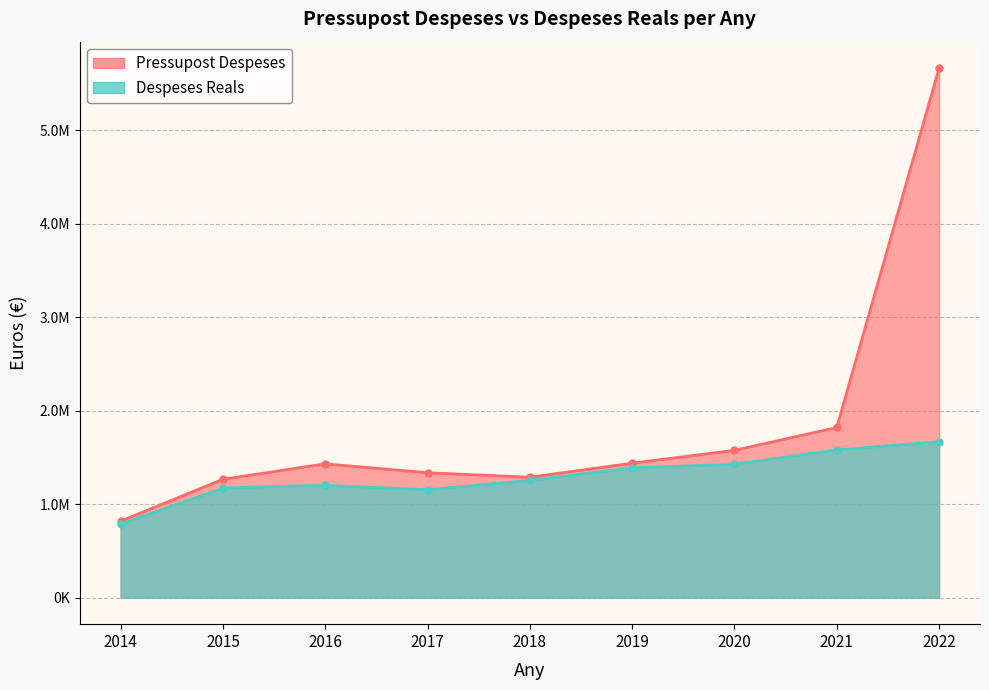

True or false: Despeses Reals has a value of 504302.3 at 2014.

False